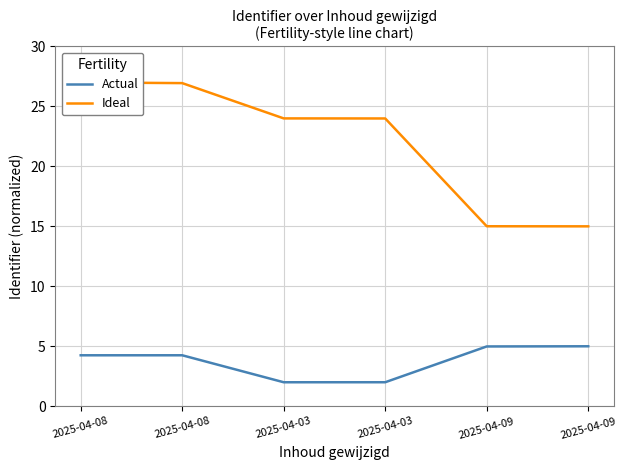

What is the total value across all series at 2025-04-09?

20.0